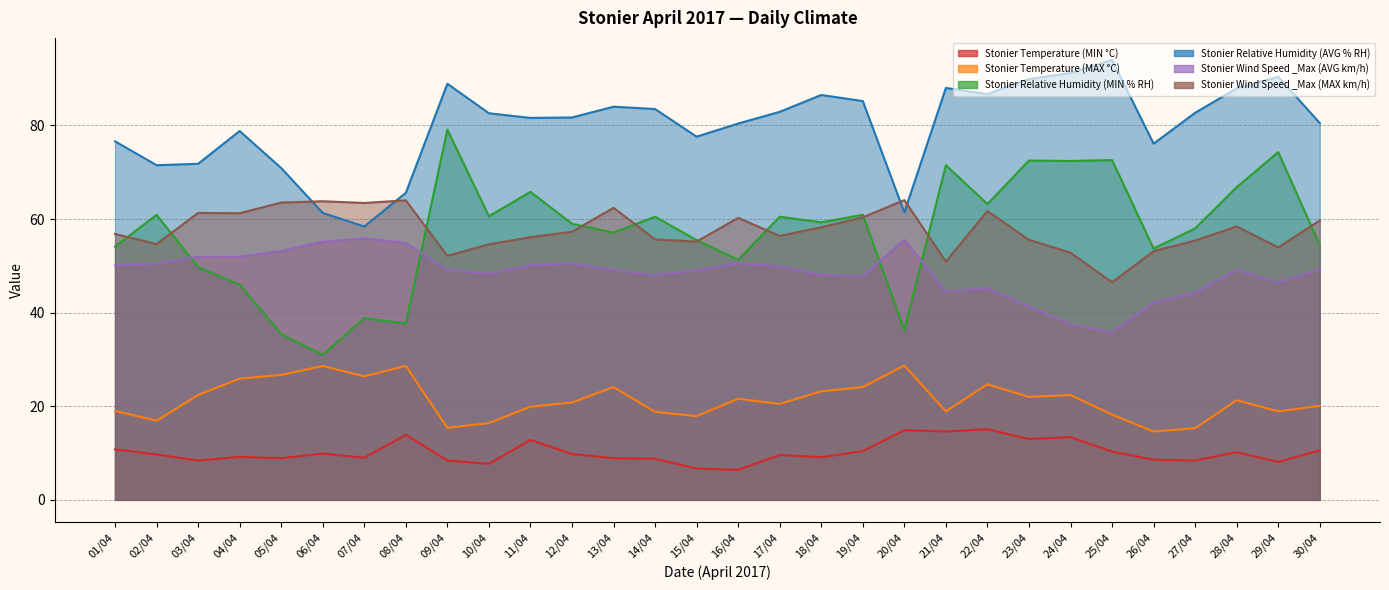

What is the difference between the maximum and second lowest values in the Stonier Temperature (MIN °C) series?

8.4